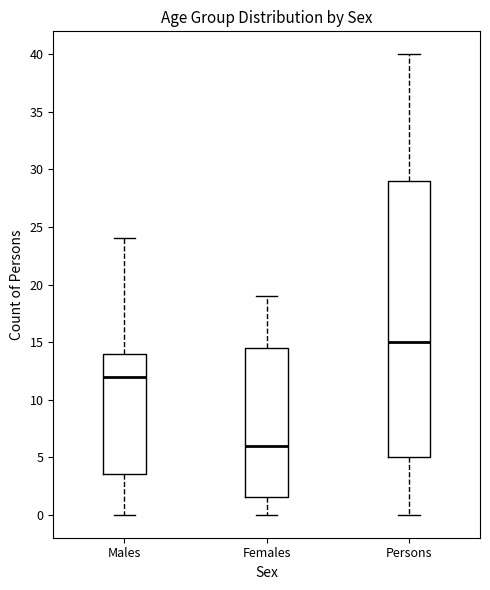

Comparing the boxes themselves (not the whiskers), which one is the tallest?

Persons